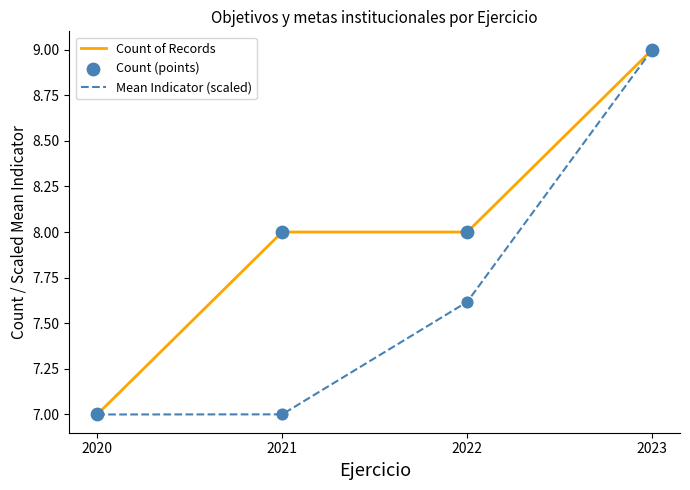

Which series changed the most between 2022 and 2023?

Mean Indicator (scaled)